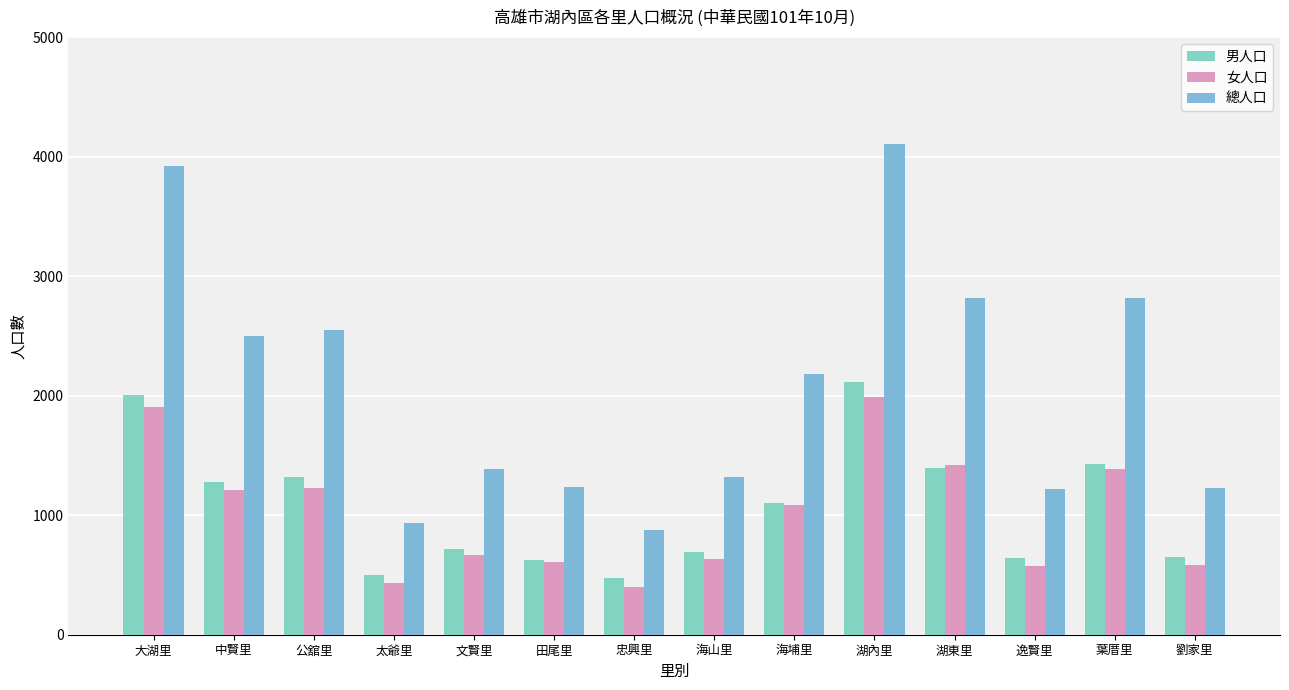

Which series has the largest total across all categories?

總人口